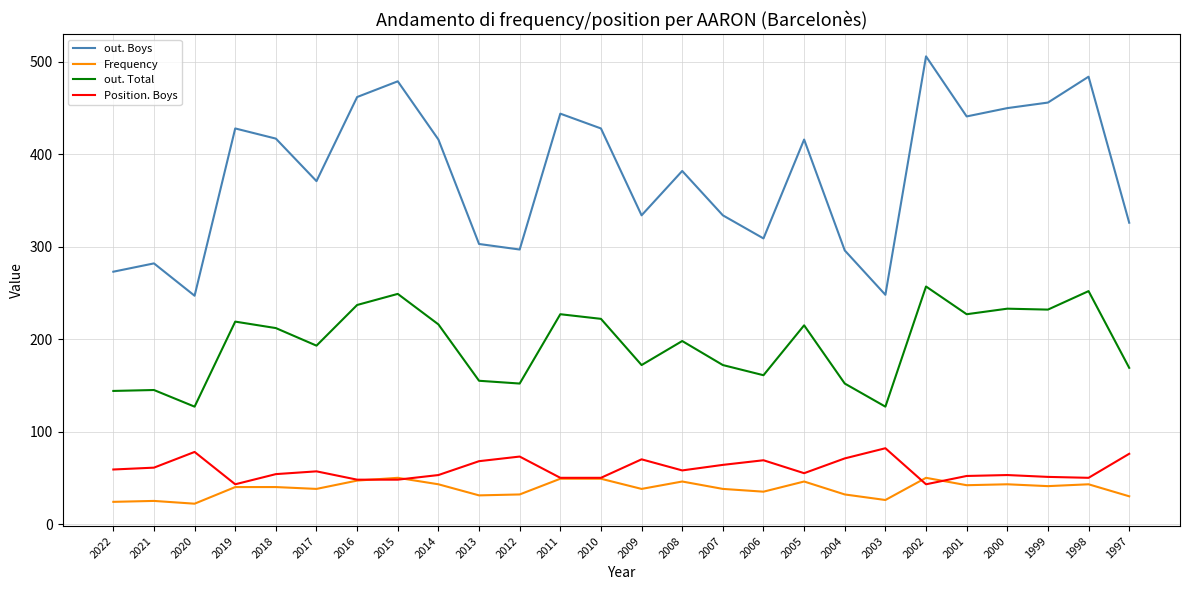

Which series has the widest spread of values?

out. Boys